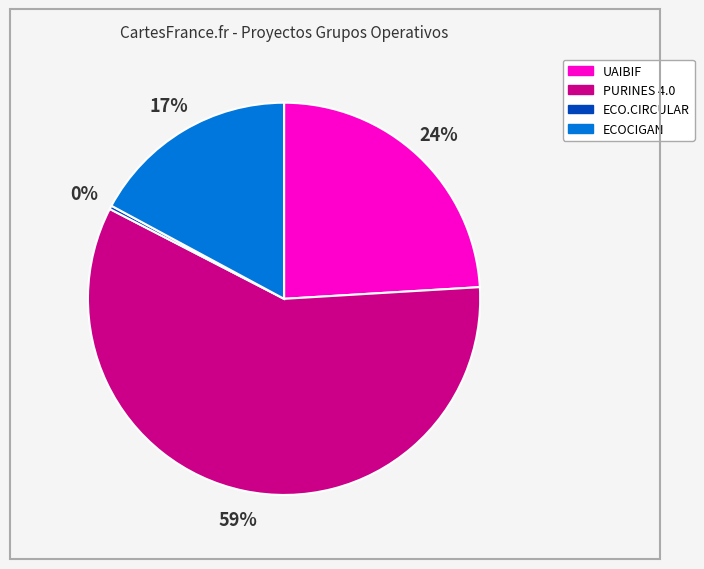

True or false: ECOCIGAN accounts for 17% of the total.

True